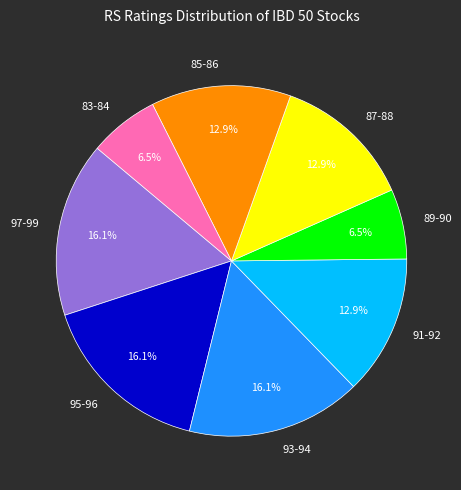

What is the ratio of the value at 89-90 to the value at 83-84?

1.0